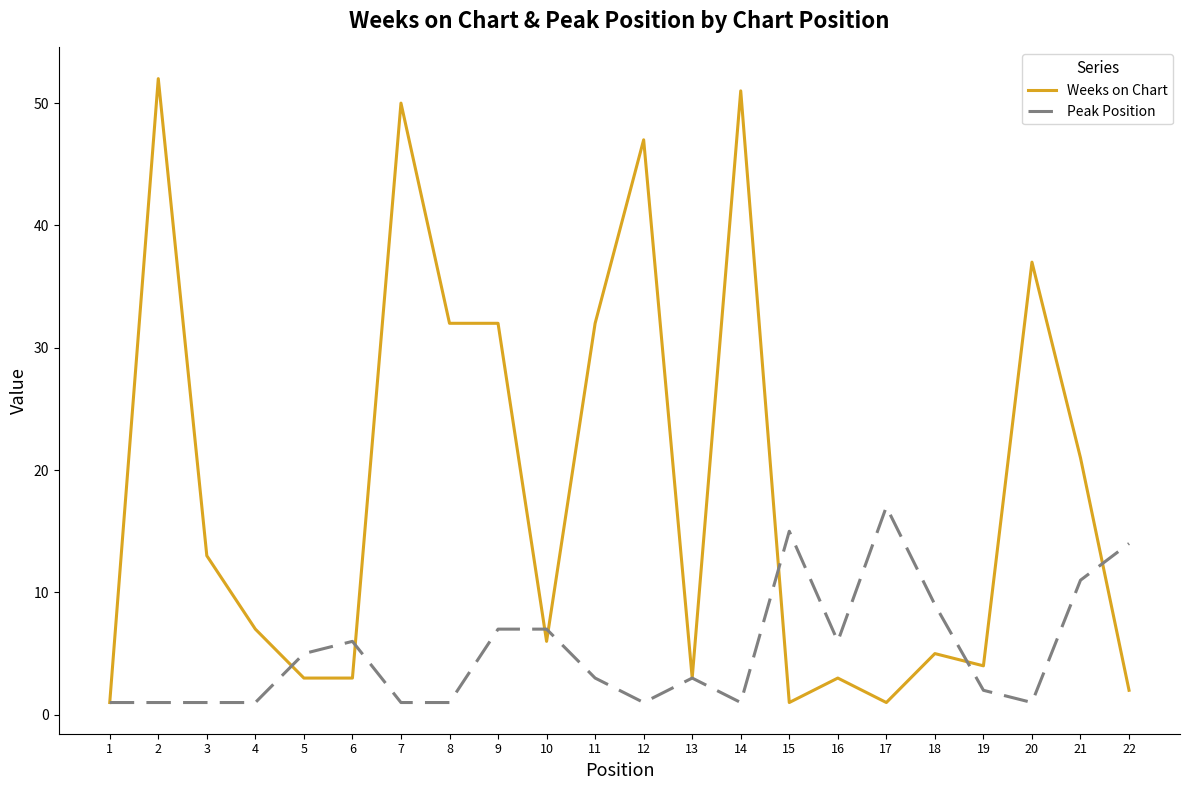

Reading right to left, what are all the values shown in this chart?

Weeks on Chart: 2	21	37	4	5	1	3	1	51	3	47	32	6	32	32	50	3	3	7	13	52	1
Peak Position: 14	11	1	2	9	17	6	15	1	3	1	3	7	7	1	1	6	5	1	1	1	1